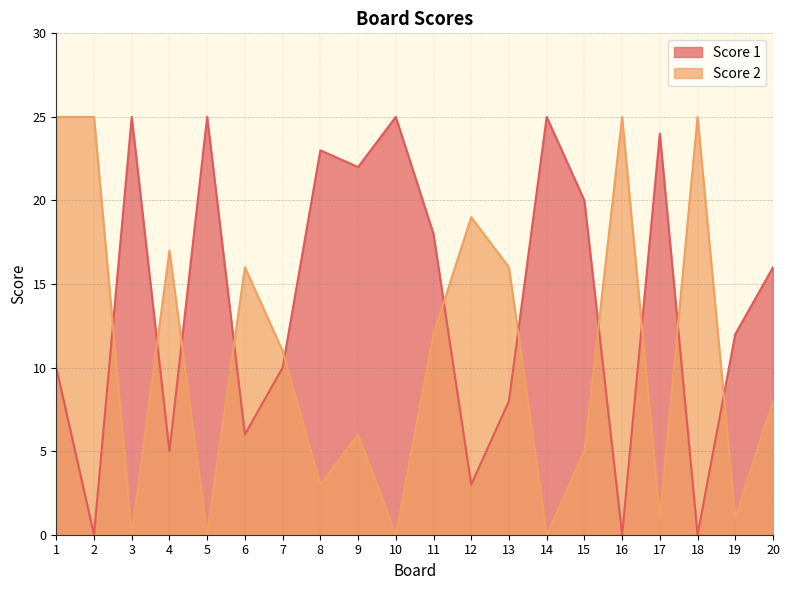

List the series in order of their peak value, lowest first.

Score 1, Score 2